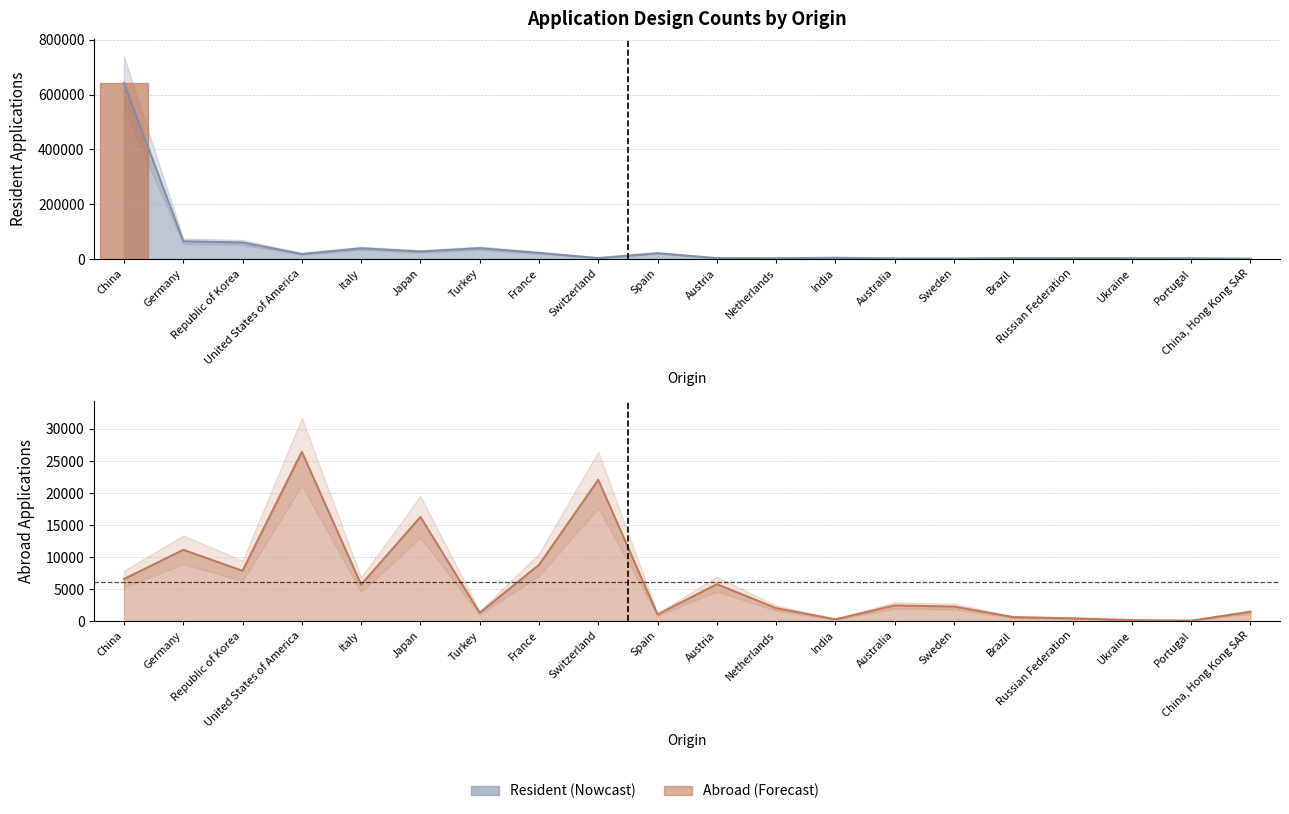

Reading right to left, transcribe all the data shown in this chart.

Resident: China, Hong Kong SAR=1642	Portugal=3108	Ukraine=3480	Russian Federation=3638	Brazil=3746	Sweden=2371	Australia=2714	India=5100	Netherlands=3421	Austria=3779	Spain=21708	Switzerland=4054	France=22867	Turkey=39926	Japan=27933	Italy=39384	United States of America=18812	Republic of Korea=60867	Germany=65232	China=642401
Abroad: China, Hong Kong SAR=1458	Portugal=89	Ukraine=173	Russian Federation=447	Brazil=640	Sweden=2282	Australia=2465	India=291	Netherlands=2043	Austria=5778	Spain=1052	Switzerland=22070	France=8791	Turkey=1314	Japan=16270	Italy=5715	United States of America=26442	Republic of Korea=7870	Germany=11137	China=6586